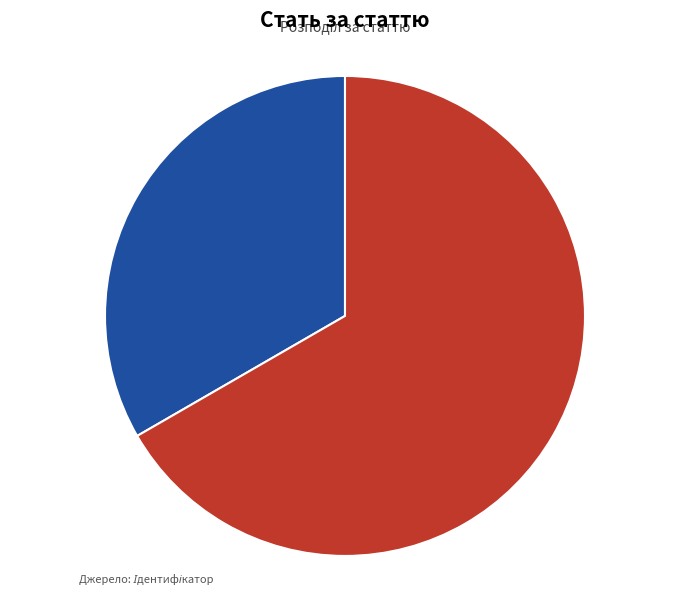

Is there a majority slice in this chart?

Yes